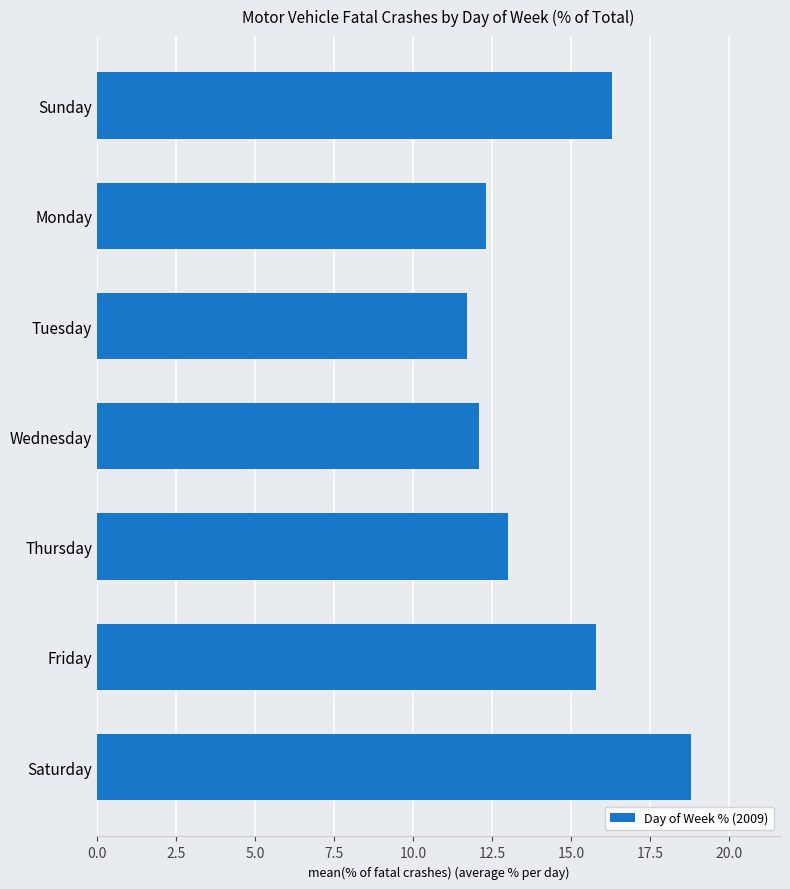

Reading top to bottom, transcribe all the data shown in this chart.

16.3	12.3	11.7	12.1	13.0	15.8	18.8